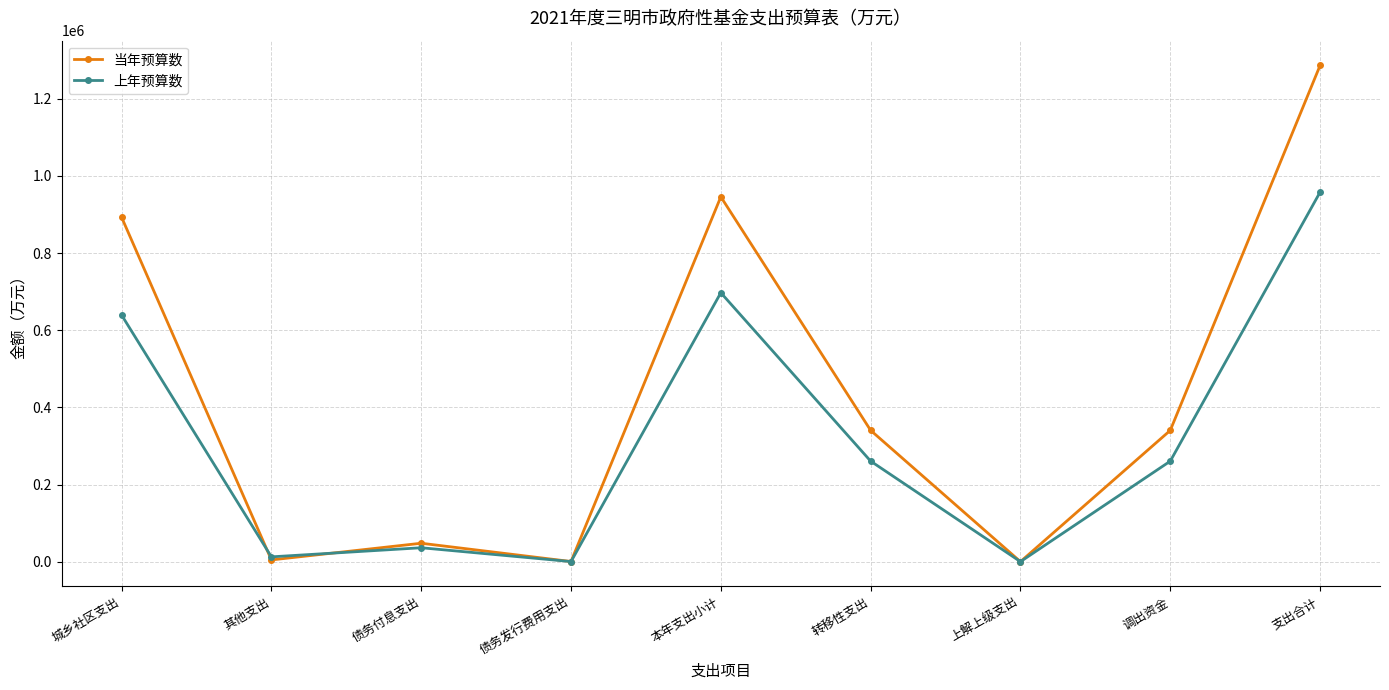

True or false: 上年预算数 has more than 0 interior local peaks.

True